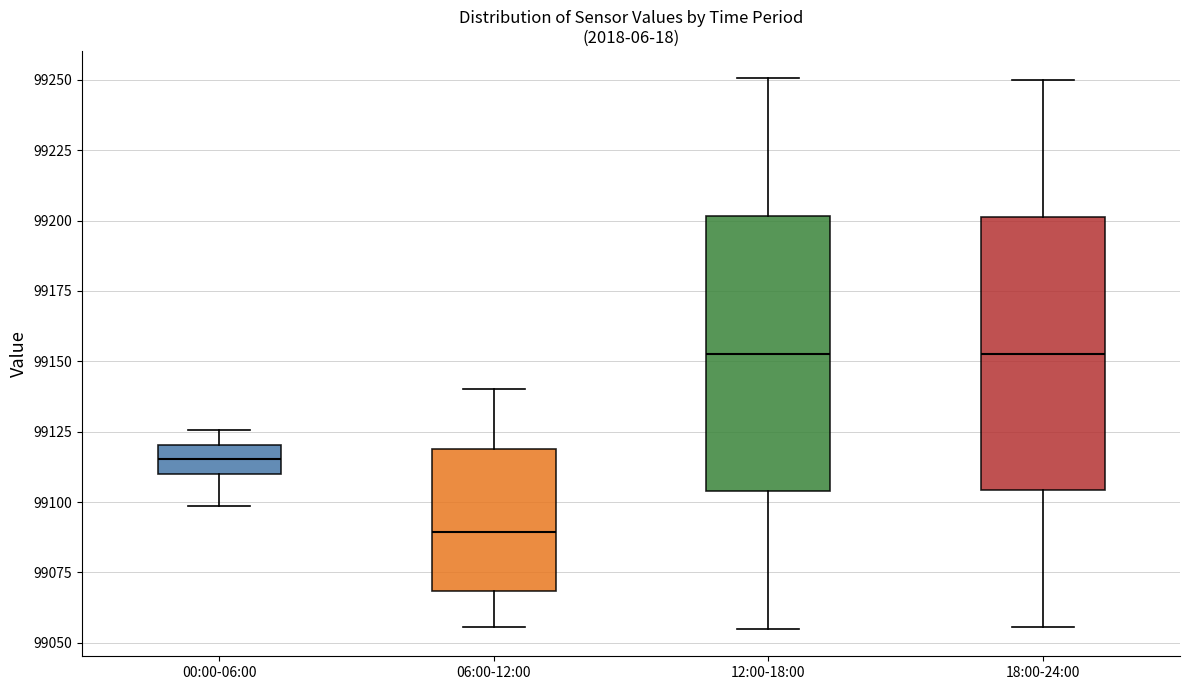

Reading left to right, read every box against the y-axis: the position of its median line, the range the box covers, and the ends of its whiskers. The values are not printed on the chart, so give them approximately, as read against the axis.

00:00-06:00: median 99115, box 99110 to 99120, whiskers 99100 to 99125
06:00-12:00: median 99090, box 99070 to 99120, whiskers 99055 to 99140
12:00-18:00: median 99155, box 99105 to 99200, whiskers 99055 to 99250
18:00-24:00: median 99155, box 99105 to 99200, whiskers 99055 to 99250